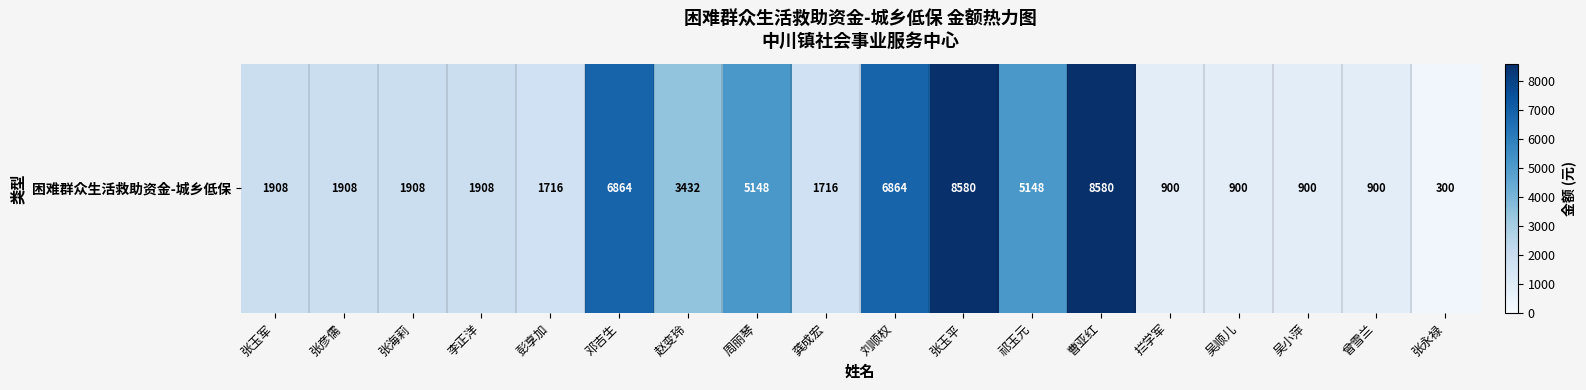

Between 拦学军 and 周丽琴, which is larger?

周丽琴